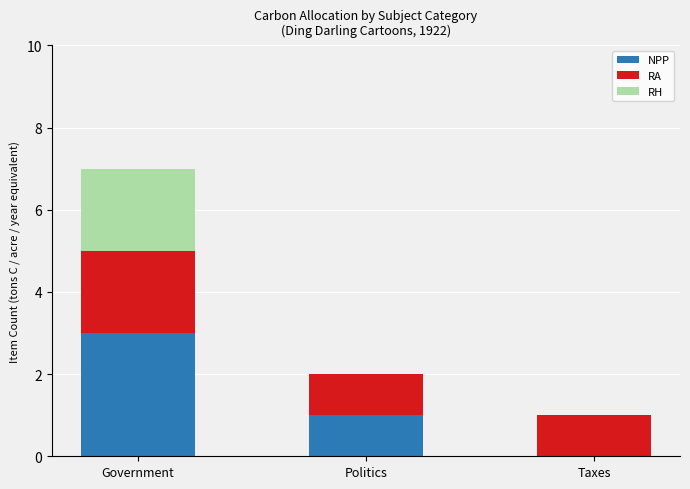

What are all the series names shown in the legend?

NPP, RA, RH